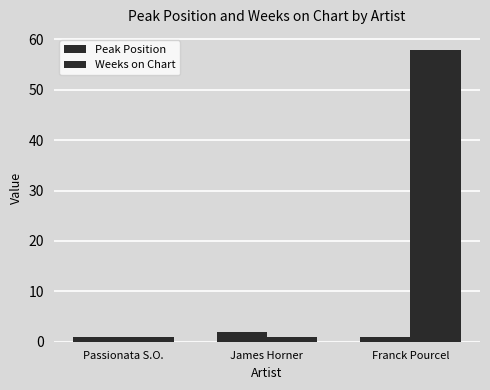

How many bars are there in total?

6